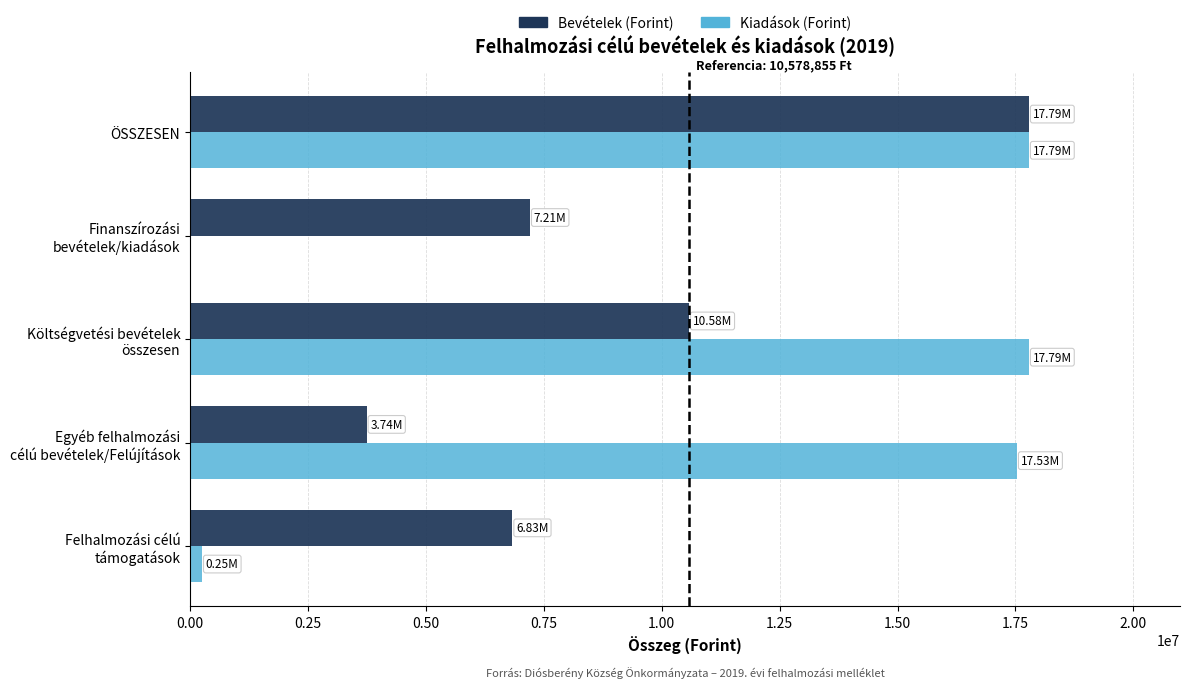

At which category is the sum across all series the highest?

ÖSSZESEN